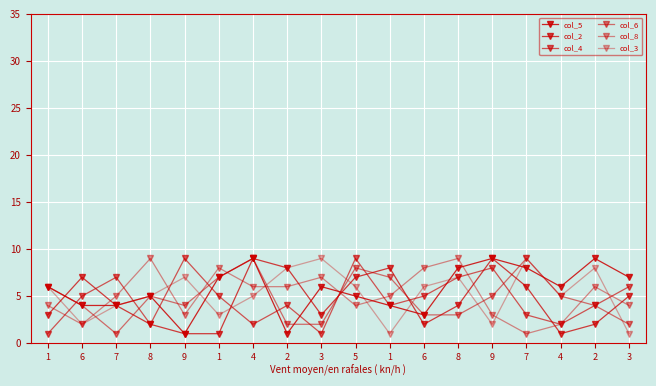

What is the smallest value displayed?

1